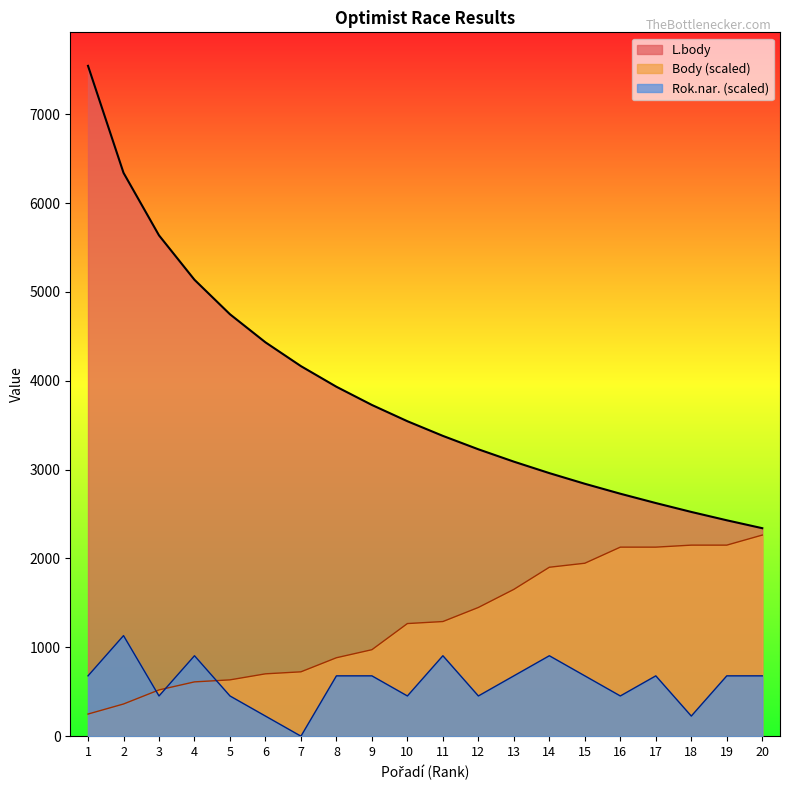

The L.body series shows 2524.0 at 18. True or false?

True